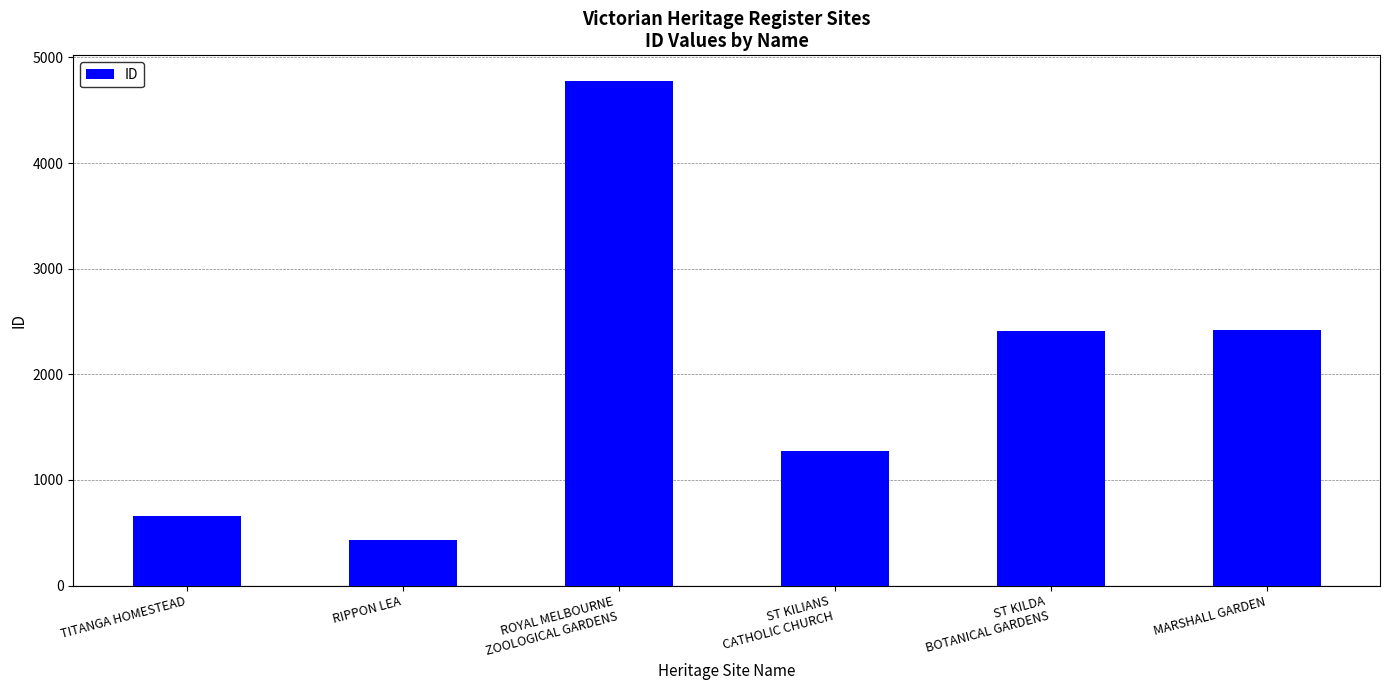

Which category has the lowest value across all series?

RIPPON LEA